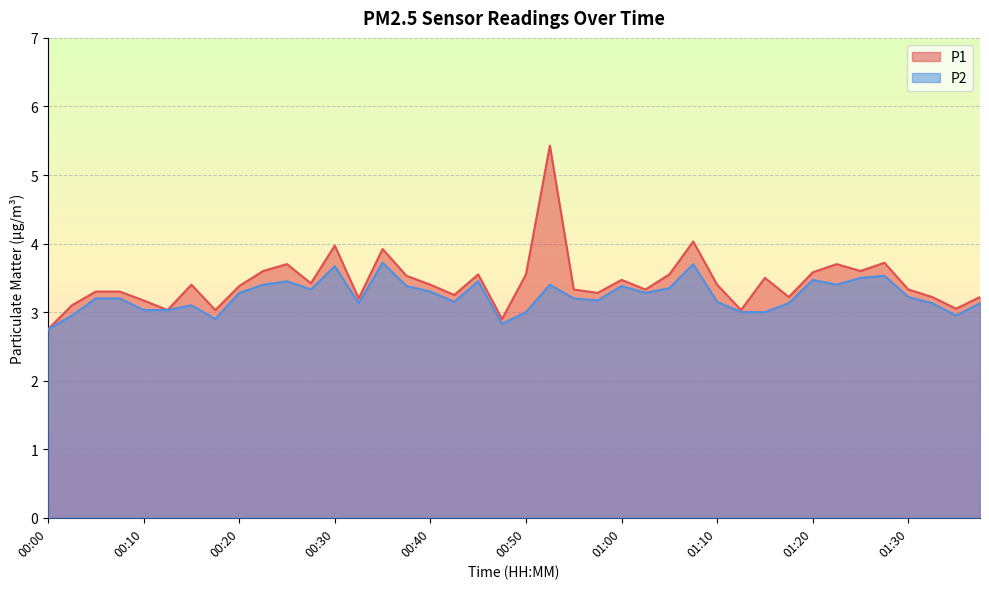

Is the value of P2 at 00:23 greater than the value of P1 at 01:30?

Yes